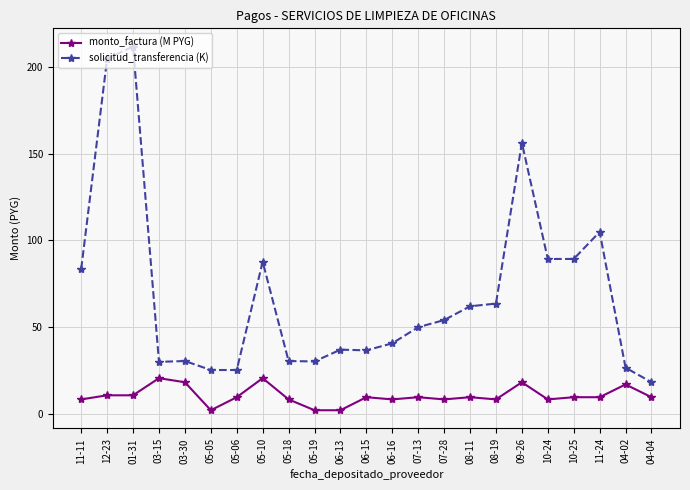

What is the difference between the maximum and minimum values in the solicitud_transferencia (K) series?

193.1